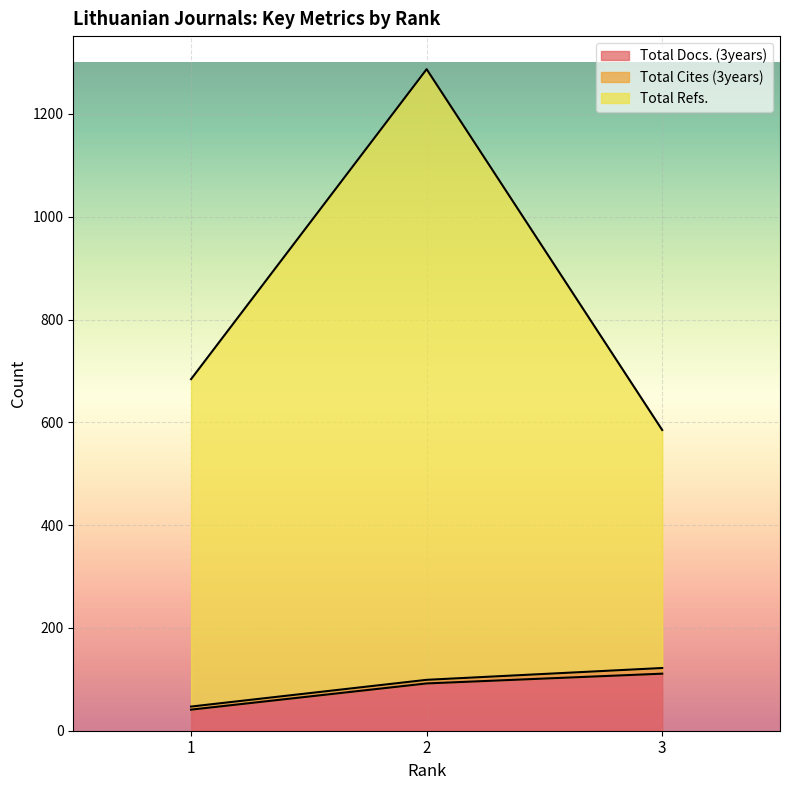

At which label is Total Refs. closest to 936?

1